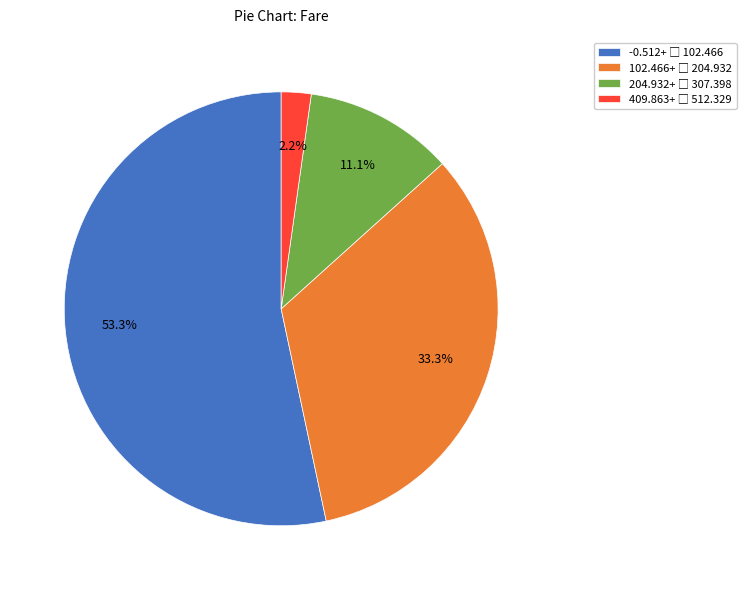

Is there a majority slice in this chart?

Yes